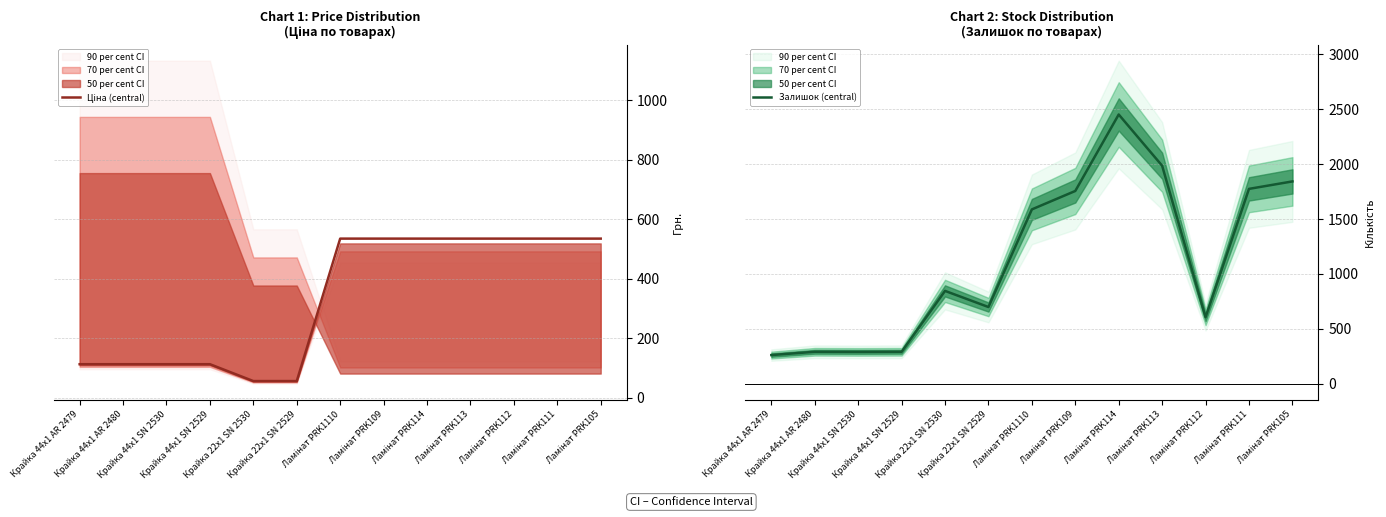

At which label does Ціна (central) reach its peak?

Ламінат PRK1110